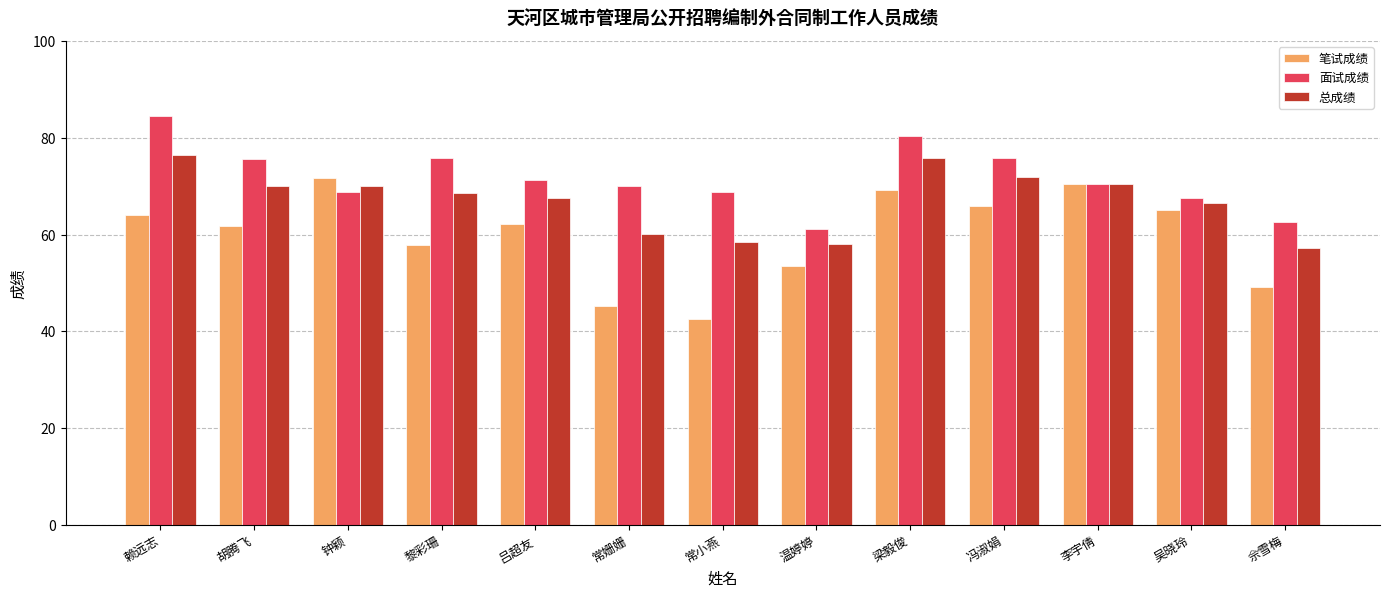

At how many categories does at least one series exceed 57?

13